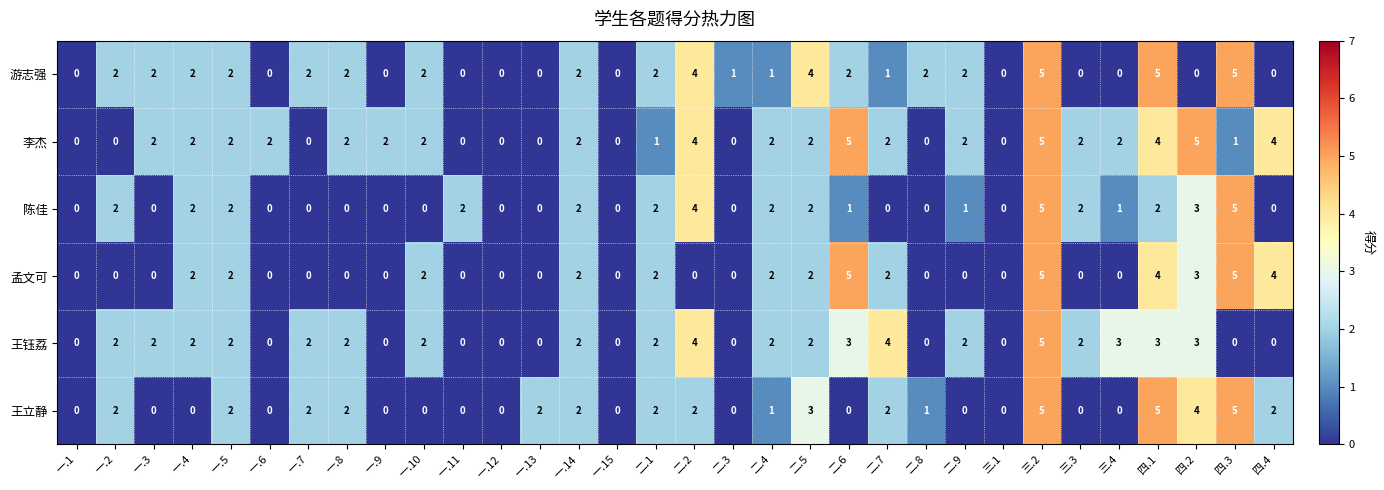

Is it true that 王钰荔 equals 3 at 三.4?

True